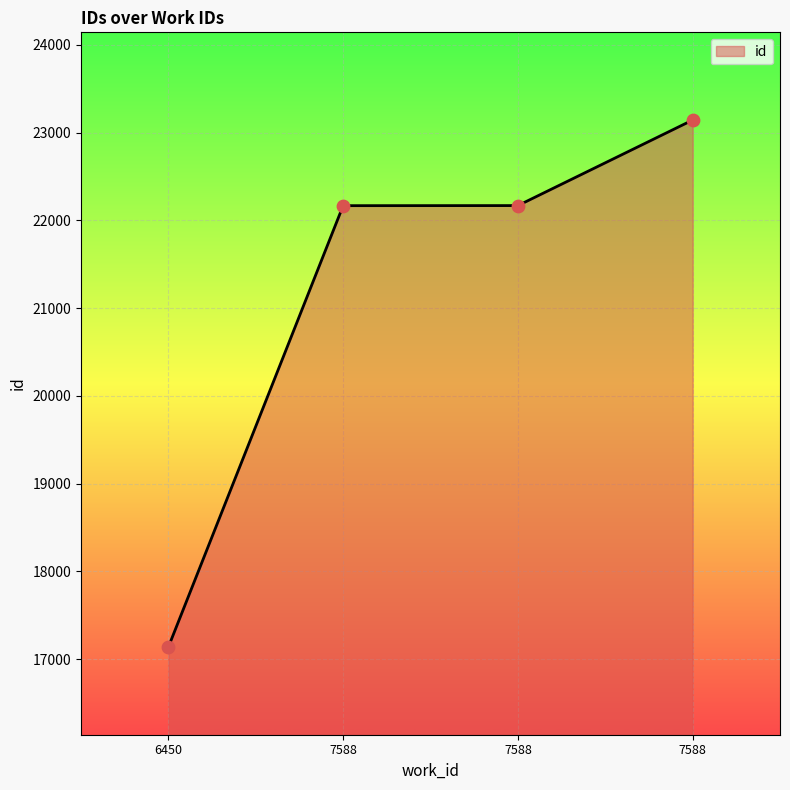

How many values are below 22169?

2